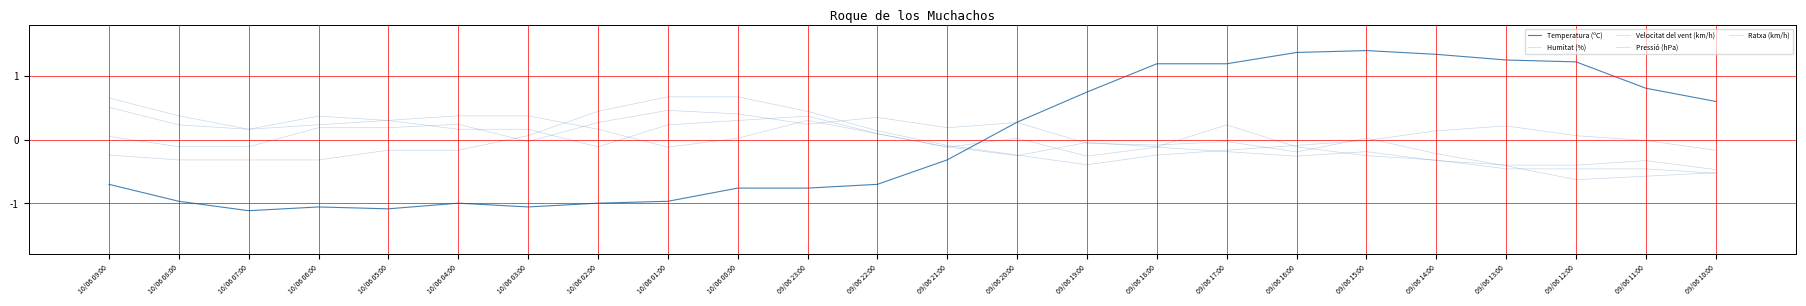

What is the maximum value for Pressió (hPa)?

0.7